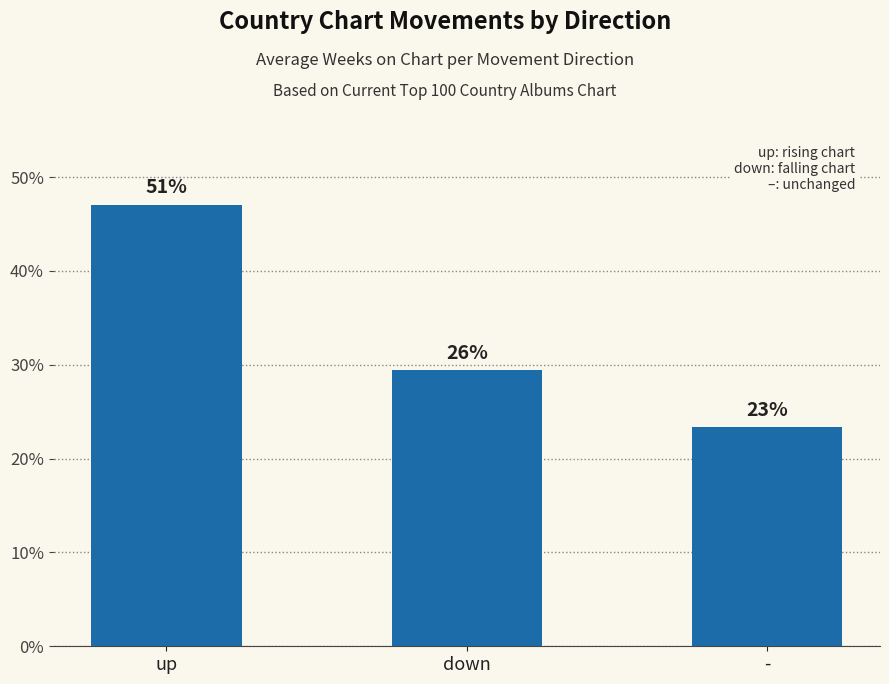

What is the difference between the maximum and minimum values?

23.7